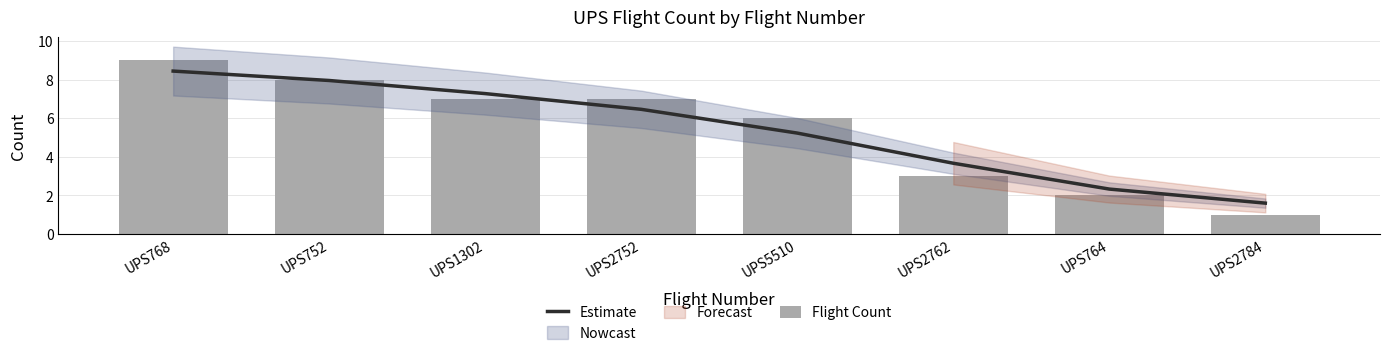

Count the number of categories in the chart.

8